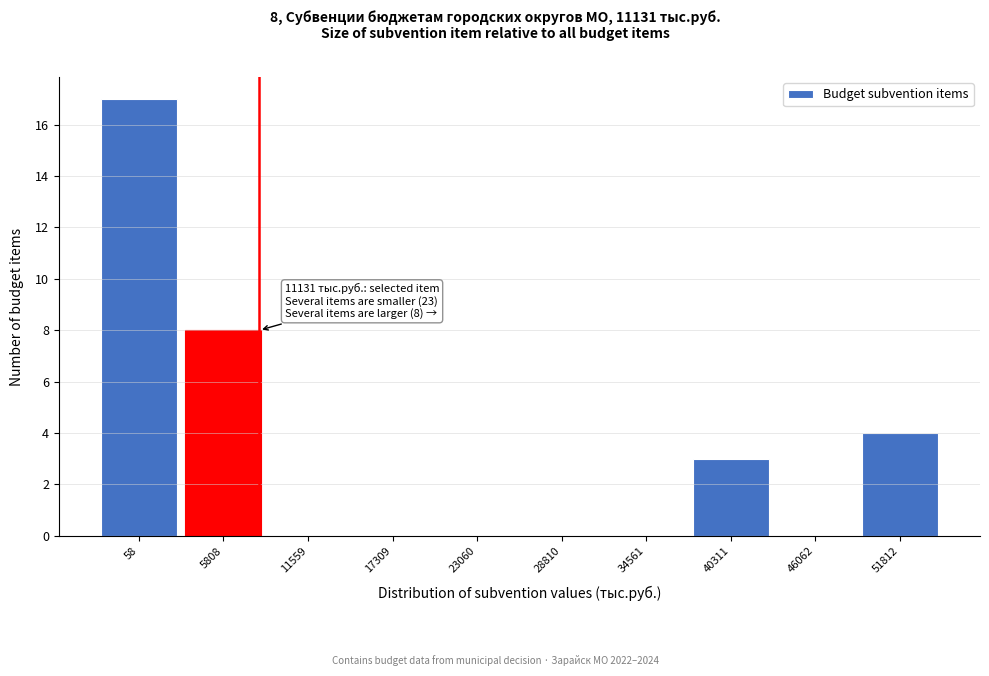

Reading left to right, transcribe all the data shown in this chart.

58=17	5808=8	11559=0	17309=0	23060=0	28810=0	34561=0	40311=3	46062=0	51812=4